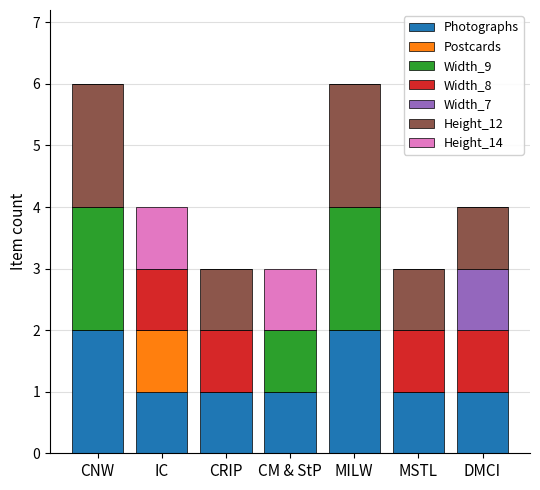

What is the total value across all series at MSTL?

3